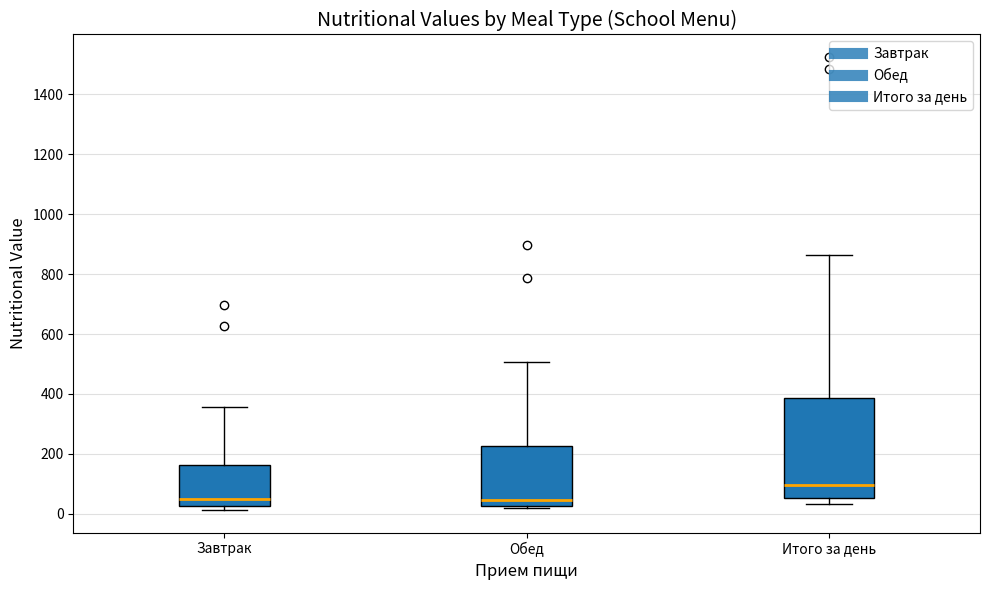

Which box's median line is the highest?

Итого за день